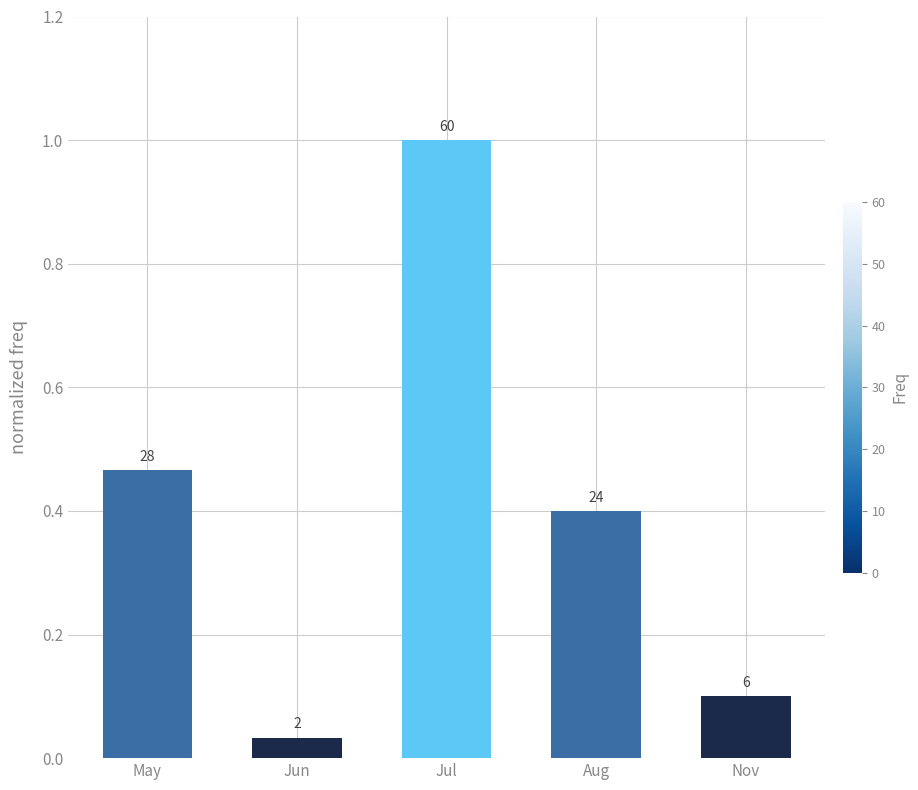

Between Jun and Jul, which is larger?

Jul